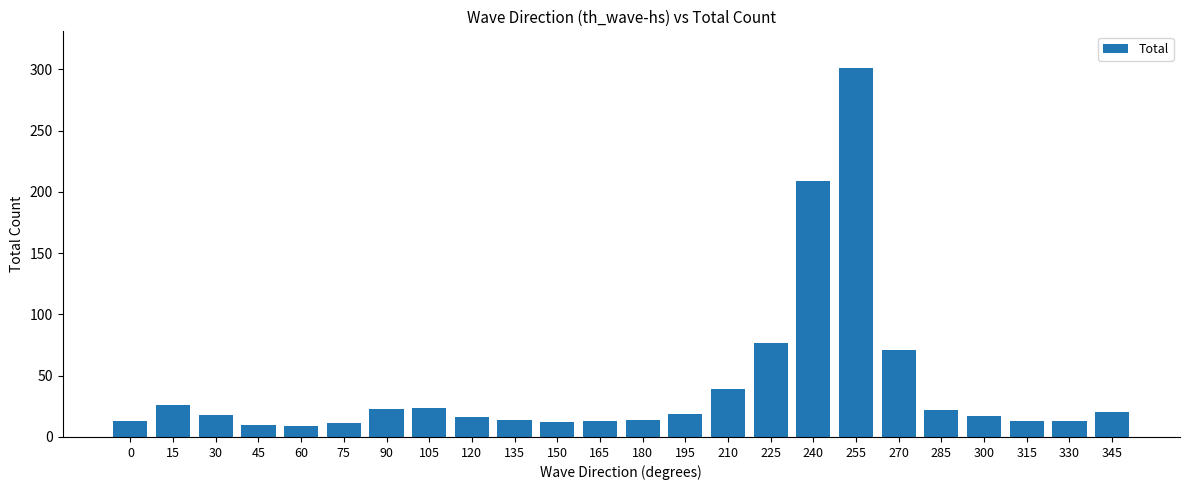

Does the chart contain any negative values?

No